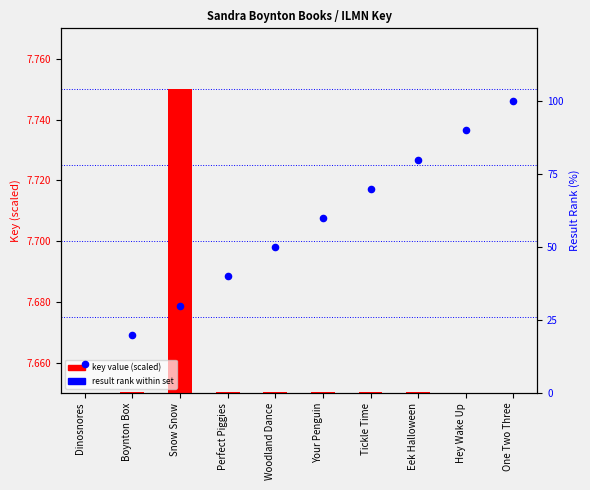

Which series reaches the minimum Y coordinate?

key value (scaled)